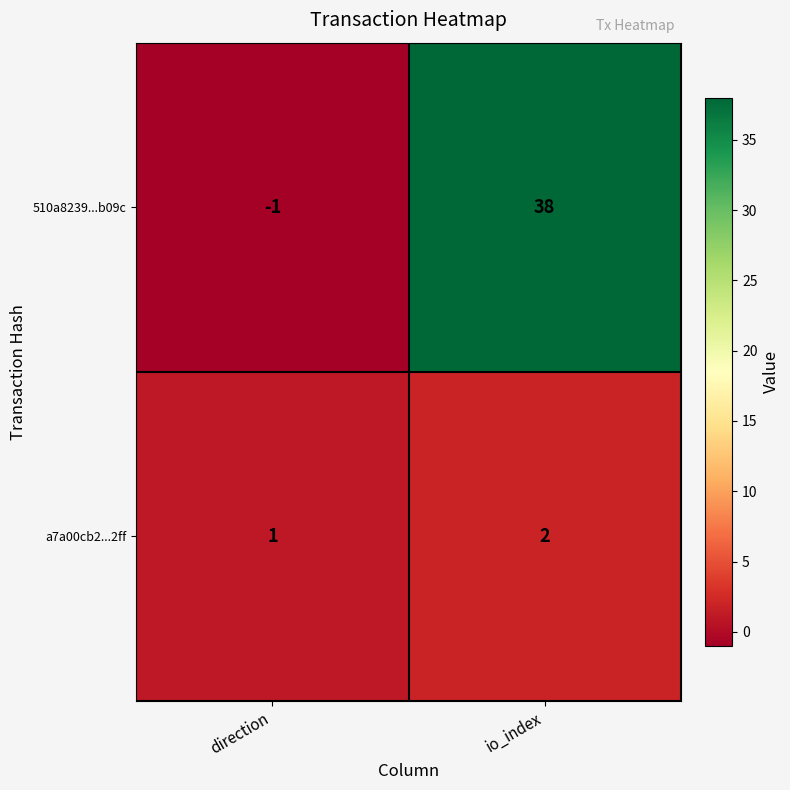

At how many categories does at least one series exceed 6?

1